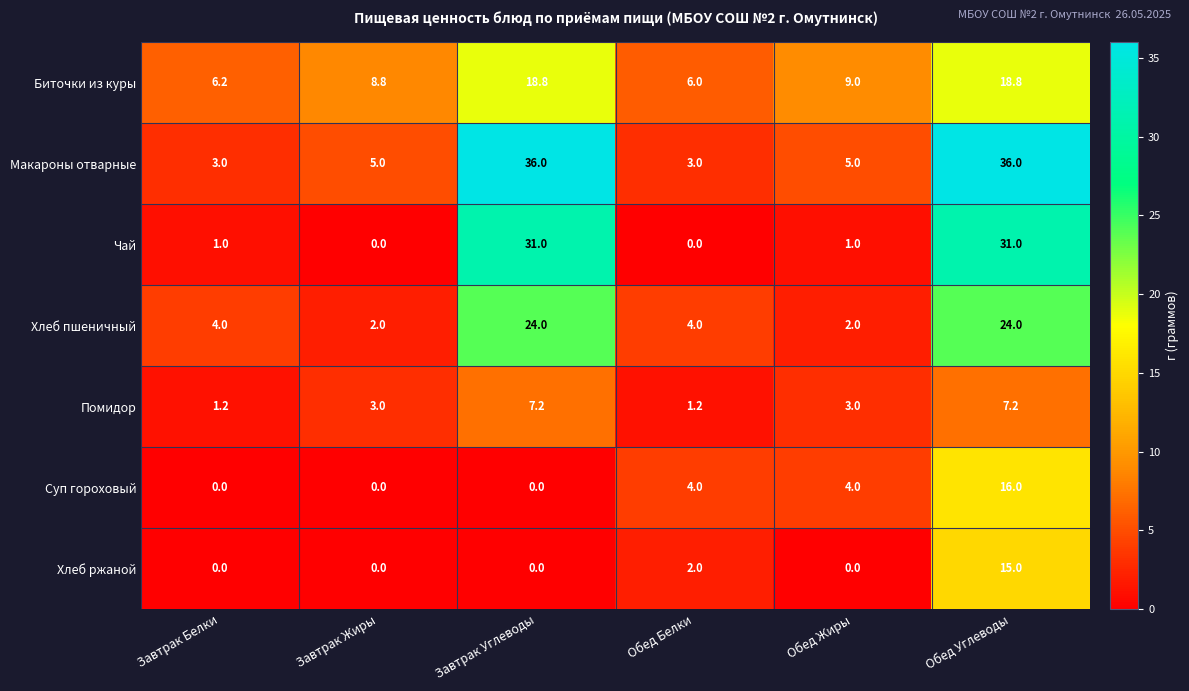

Between Обед Белки and Обед Углеводы, which series saw the biggest shift?

Макароны отварные